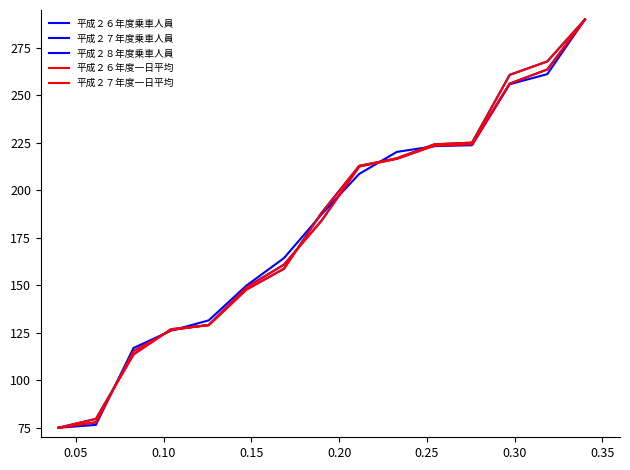

List the series in order of their peak value, highest first.

平成２６年度乗車人員, 平成２７年度乗車人員, 平成２８年度乗車人員, 平成２６年度一日平均, 平成２７年度一日平均